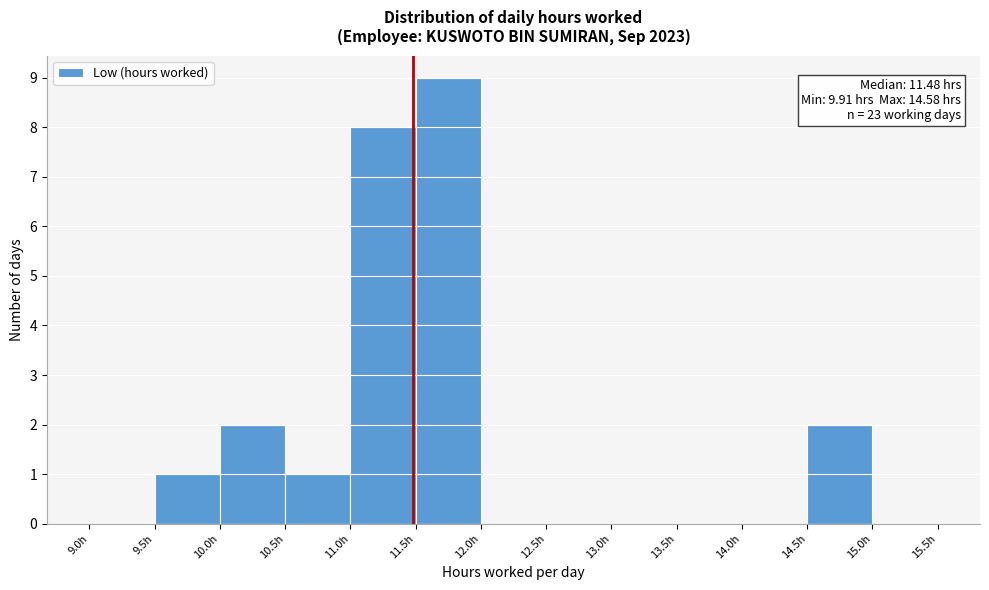

Which range on the x-axis has the tallest bar?

11.5 to 12.0